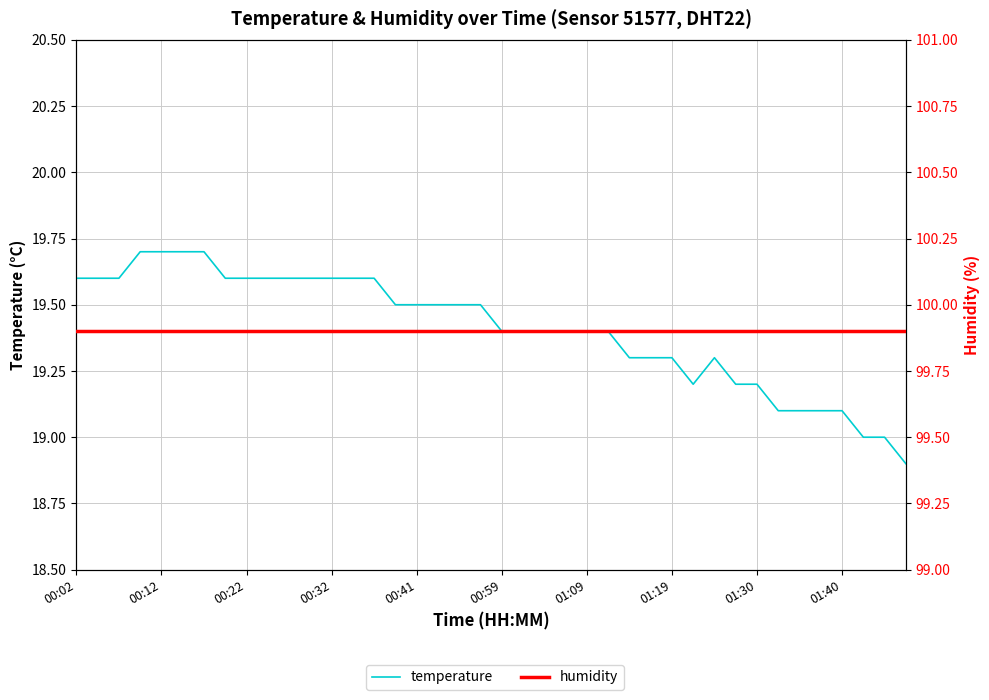

What is the smallest value displayed?

18.9